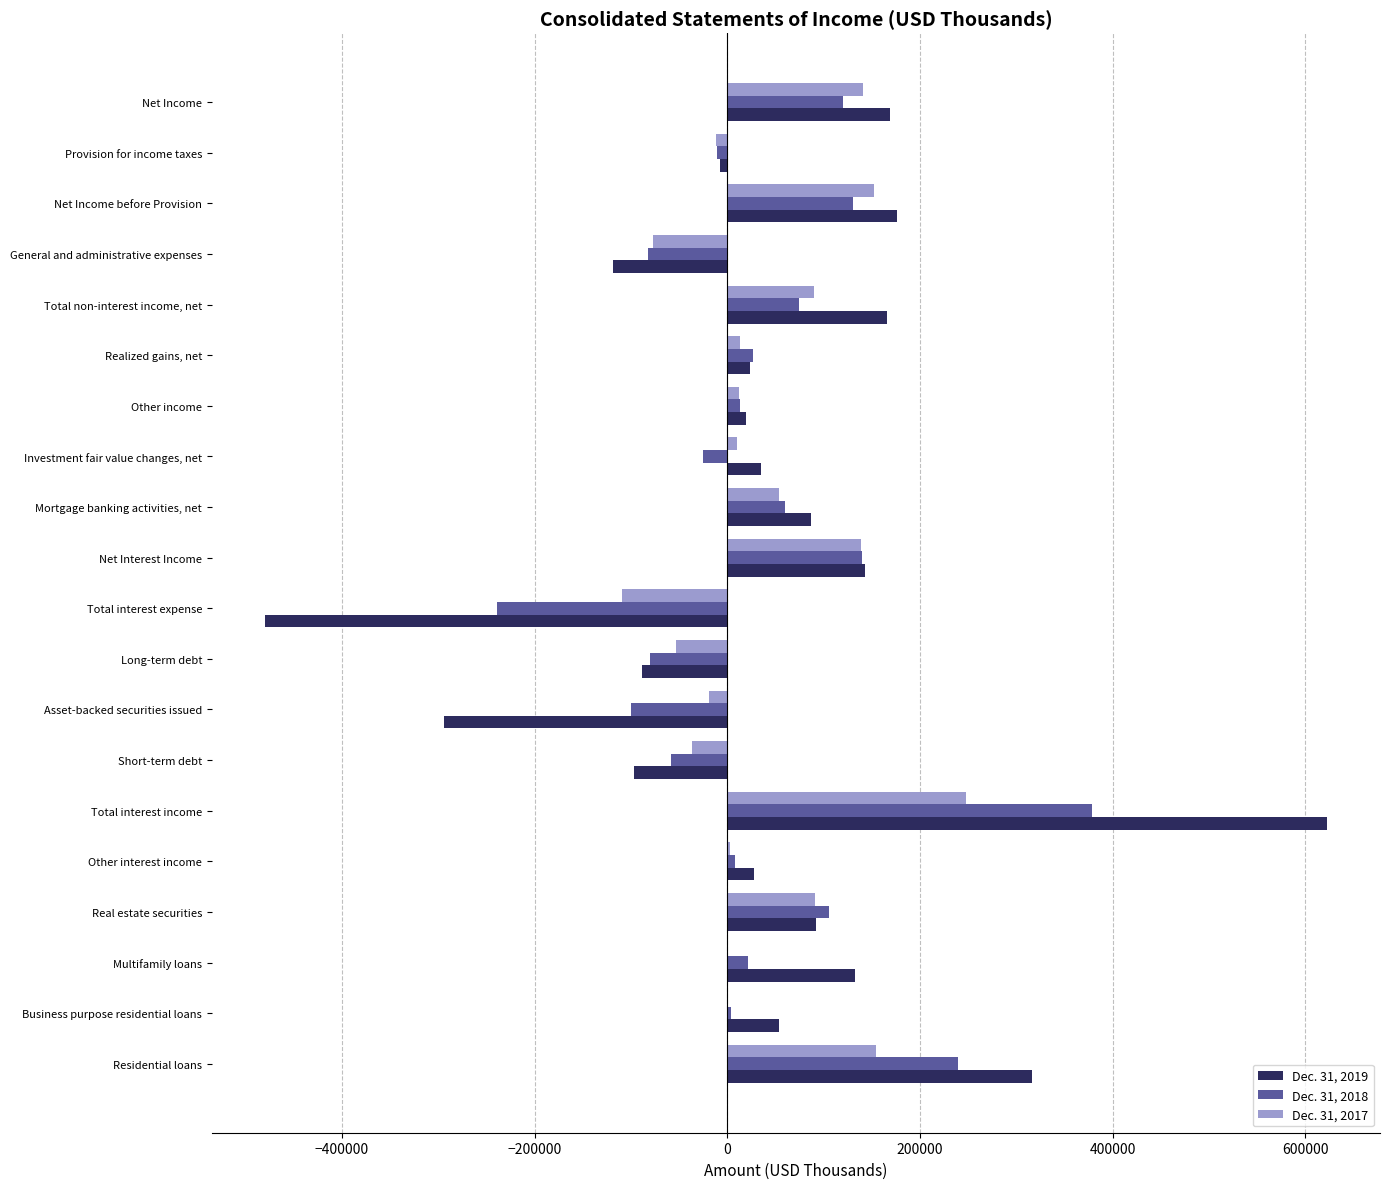

What is the maximum value shown in the chart?

622281